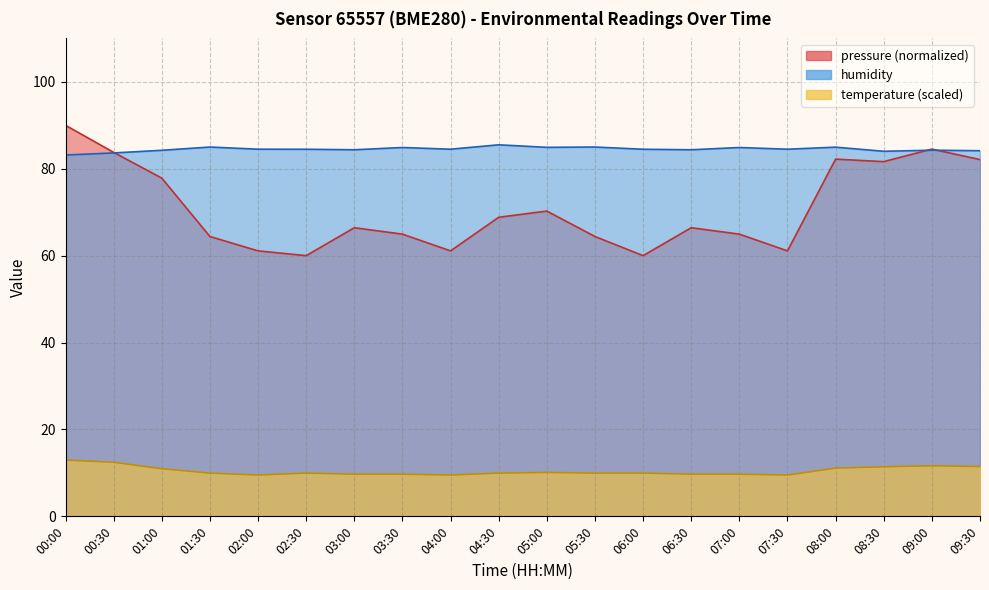

At which label does temperature reach its peak?

00:00